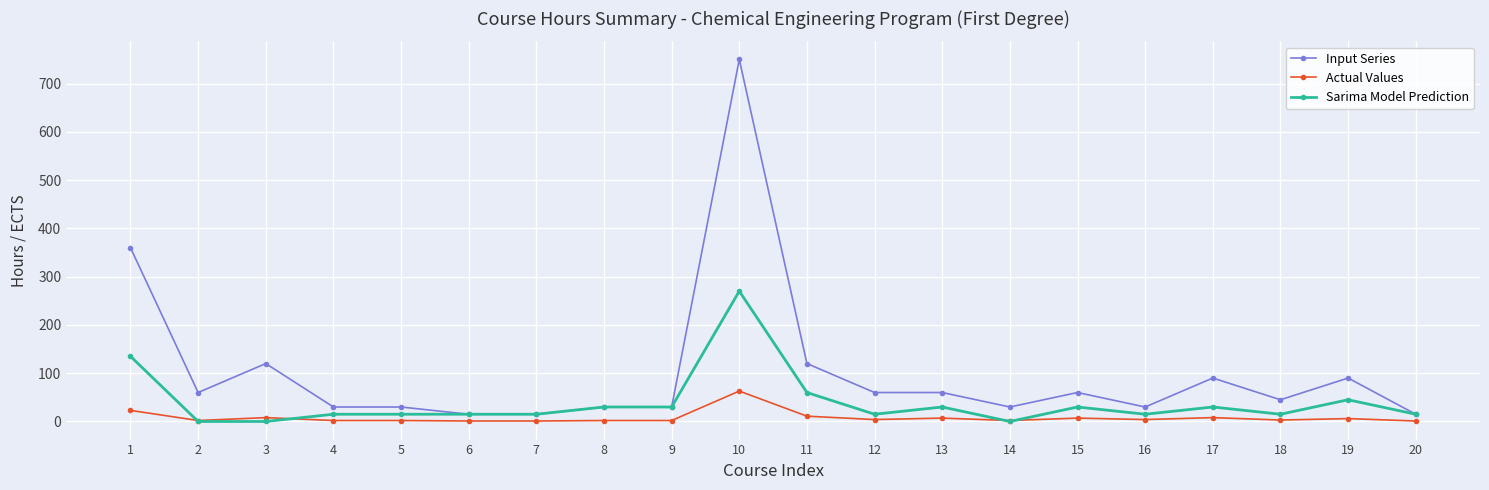

What is the sum of all Sarima Model Prediction values?

780